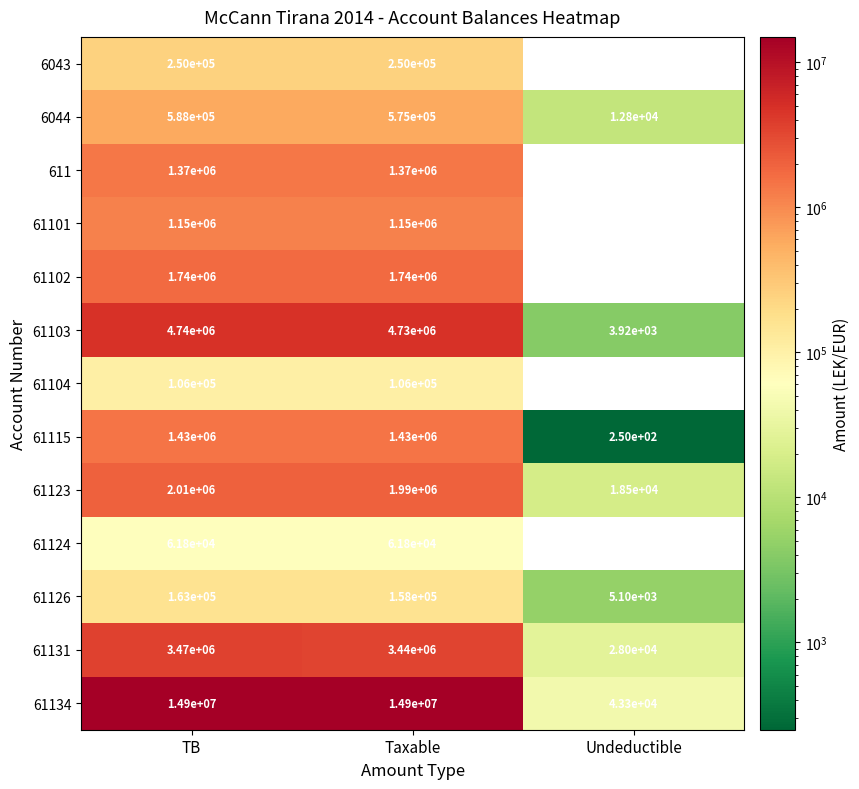

Rank the categories by 61126 value from highest to lowest.

TB, Taxable, Undeductible